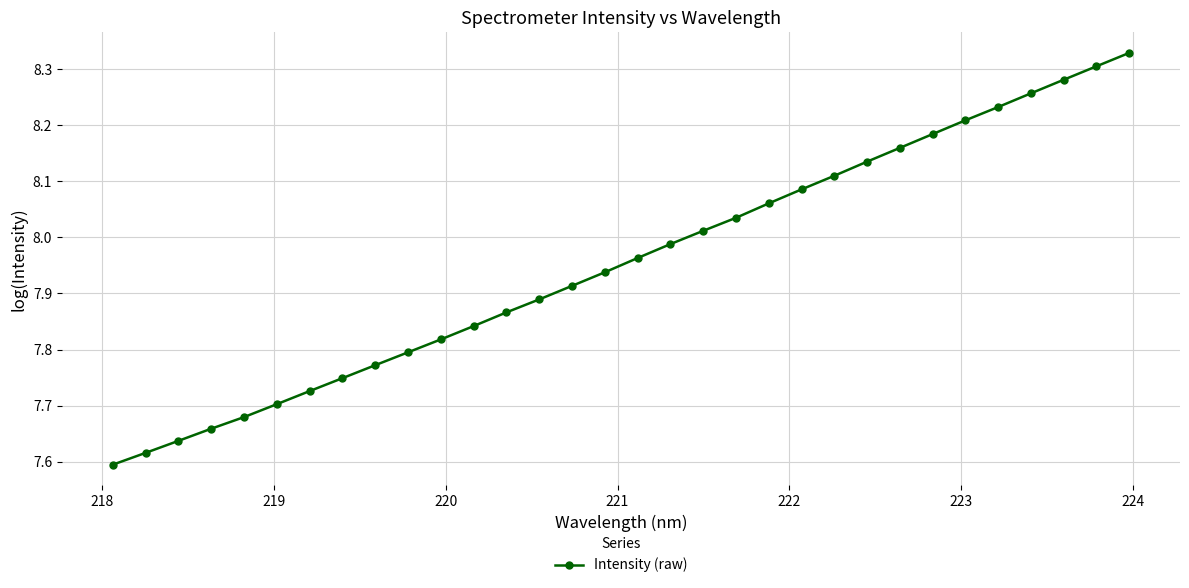

What is the difference between the maximum and second lowest values?

0.7